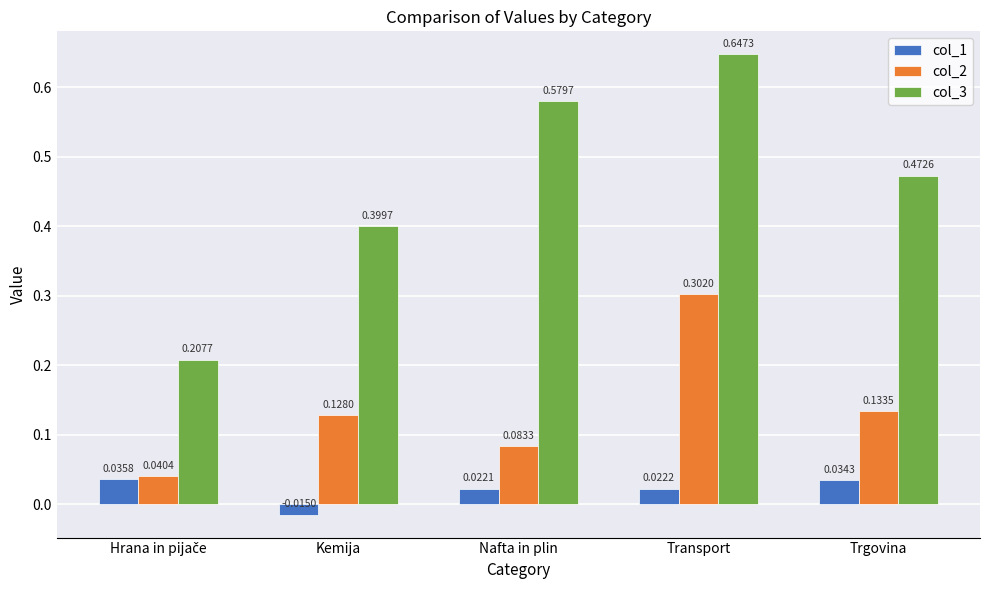

How many series are shown in this chart?

3